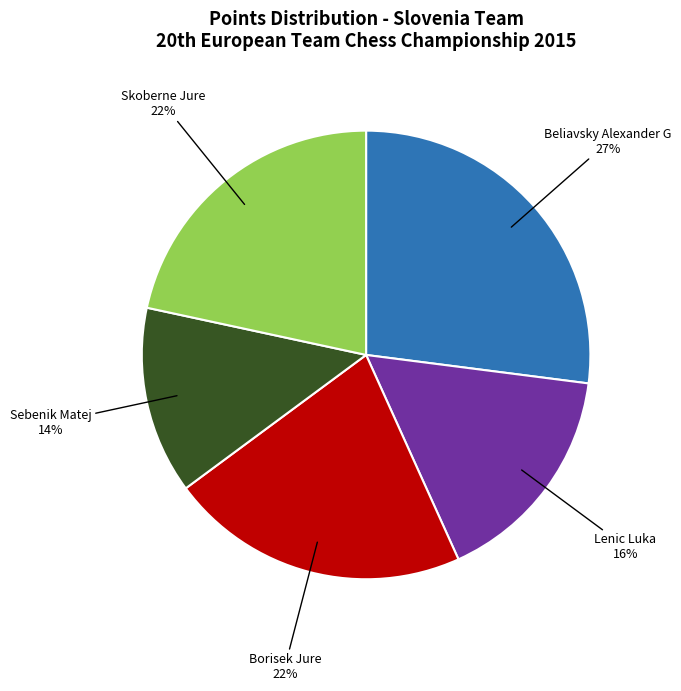

True or false: Lenic Luka accounts for 29% of the total.

False